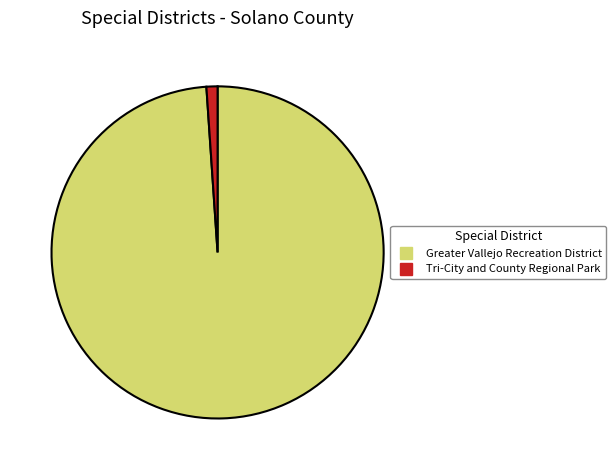

What is the smallest slice in the pie chart?

Tri-City and County Regional Park and Open Space